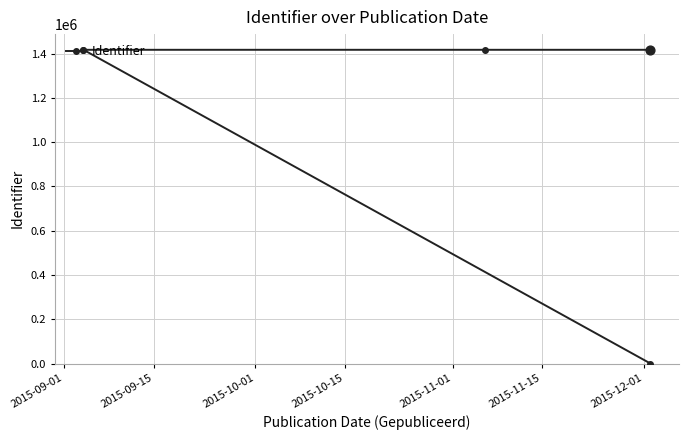

Which has a higher value, 2015-11-01 or 2015-09-15?

2015-11-01